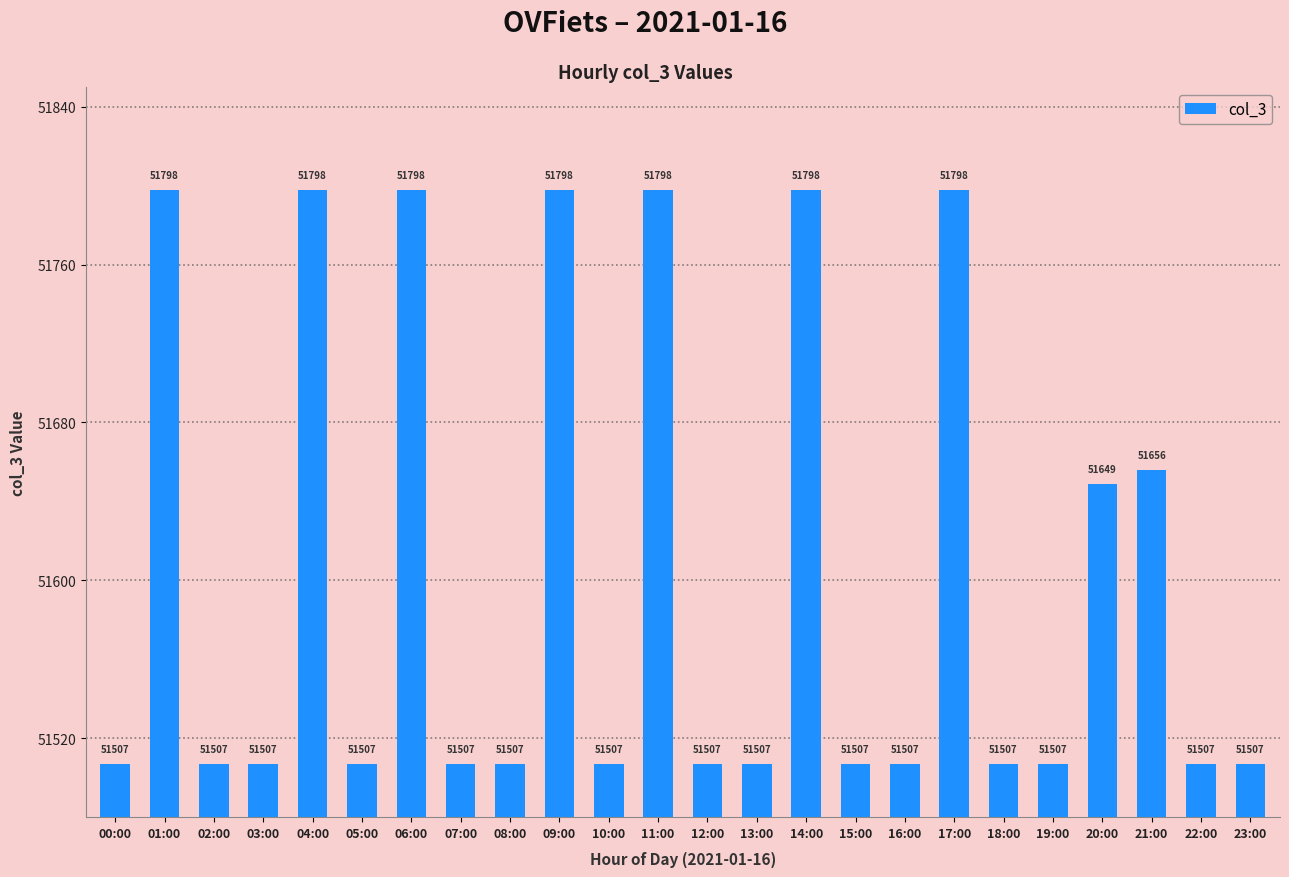

What is the greatest value displayed?

51798